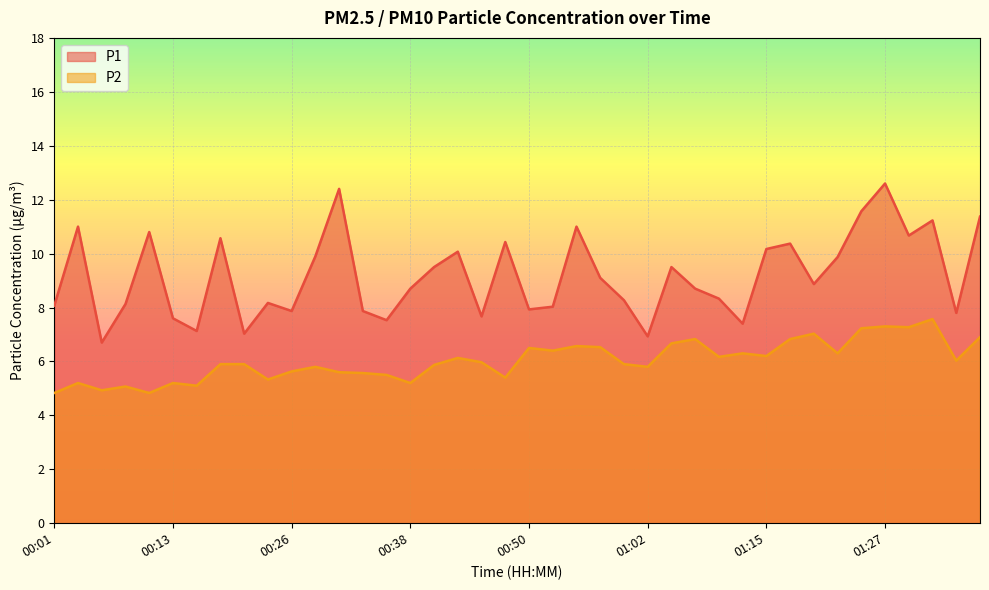

Rank the series at 00:16 from highest to lowest value.

P1, P2